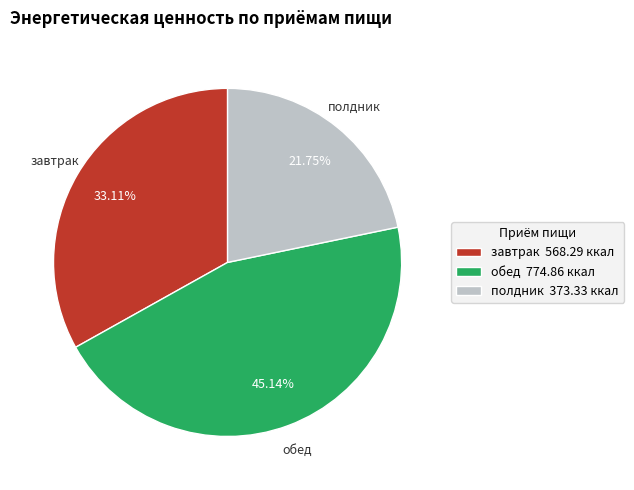

Which slice is the largest?

обед